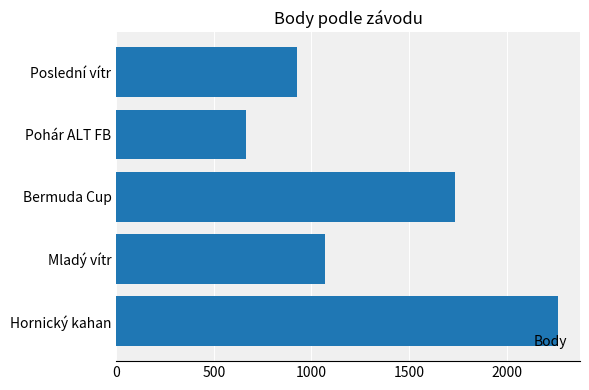

Between Mladý vítr and Hornický kahan, which is larger?

Hornický kahan